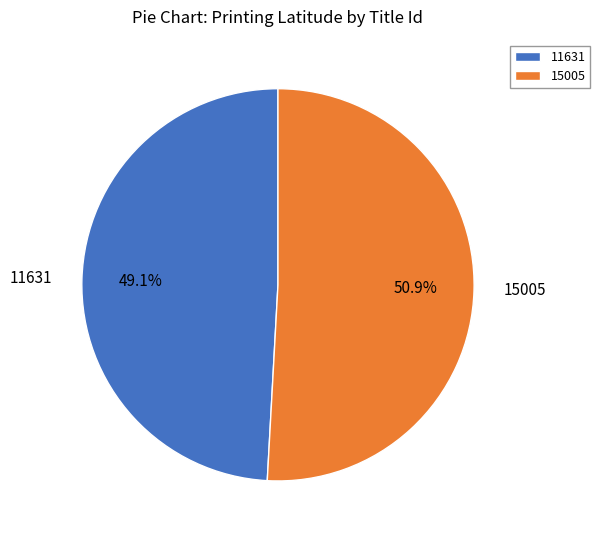

Count the number of slices in the pie.

2